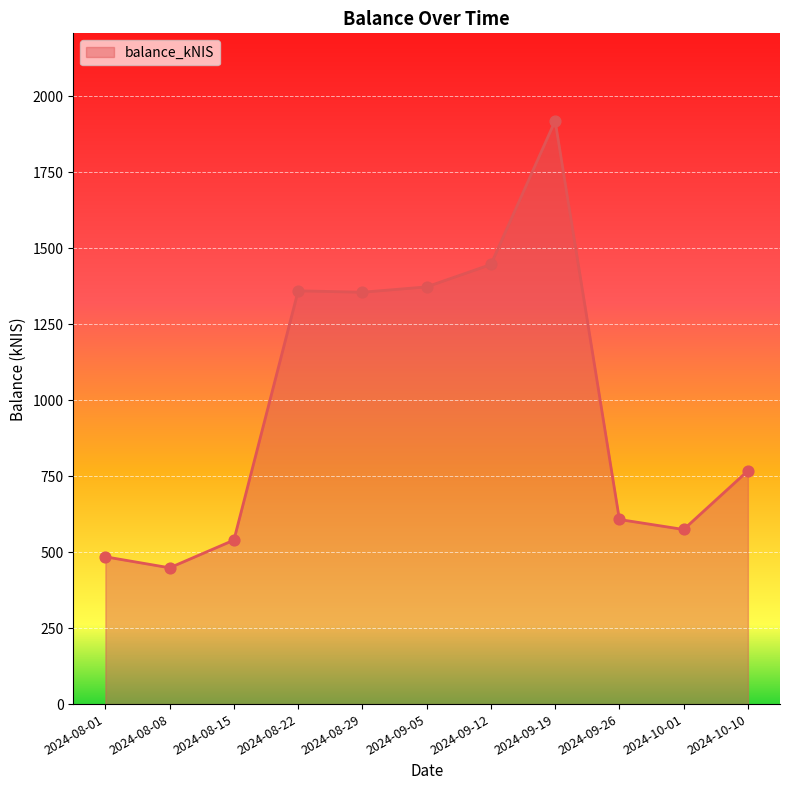

What is the change in value from 2024-08-08 to 2024-09-26?

+159.0